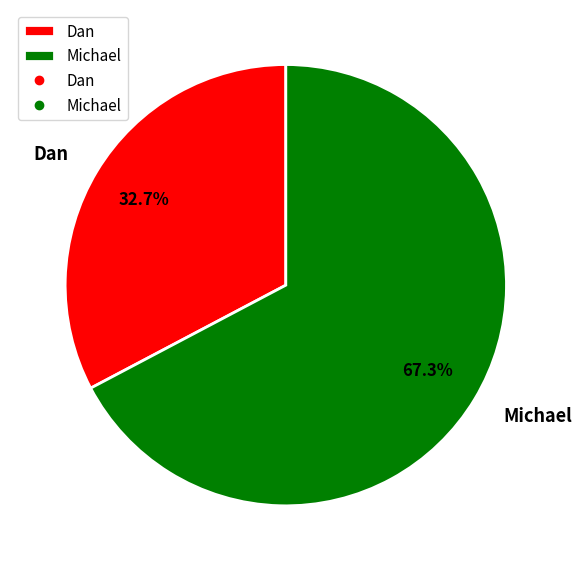

Which category has the smallest portion of the pie?

Dan